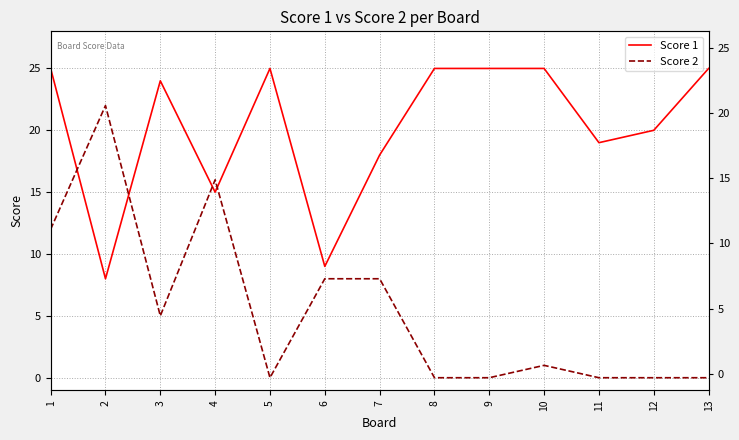

What is the sum of all Score 1 values?

263